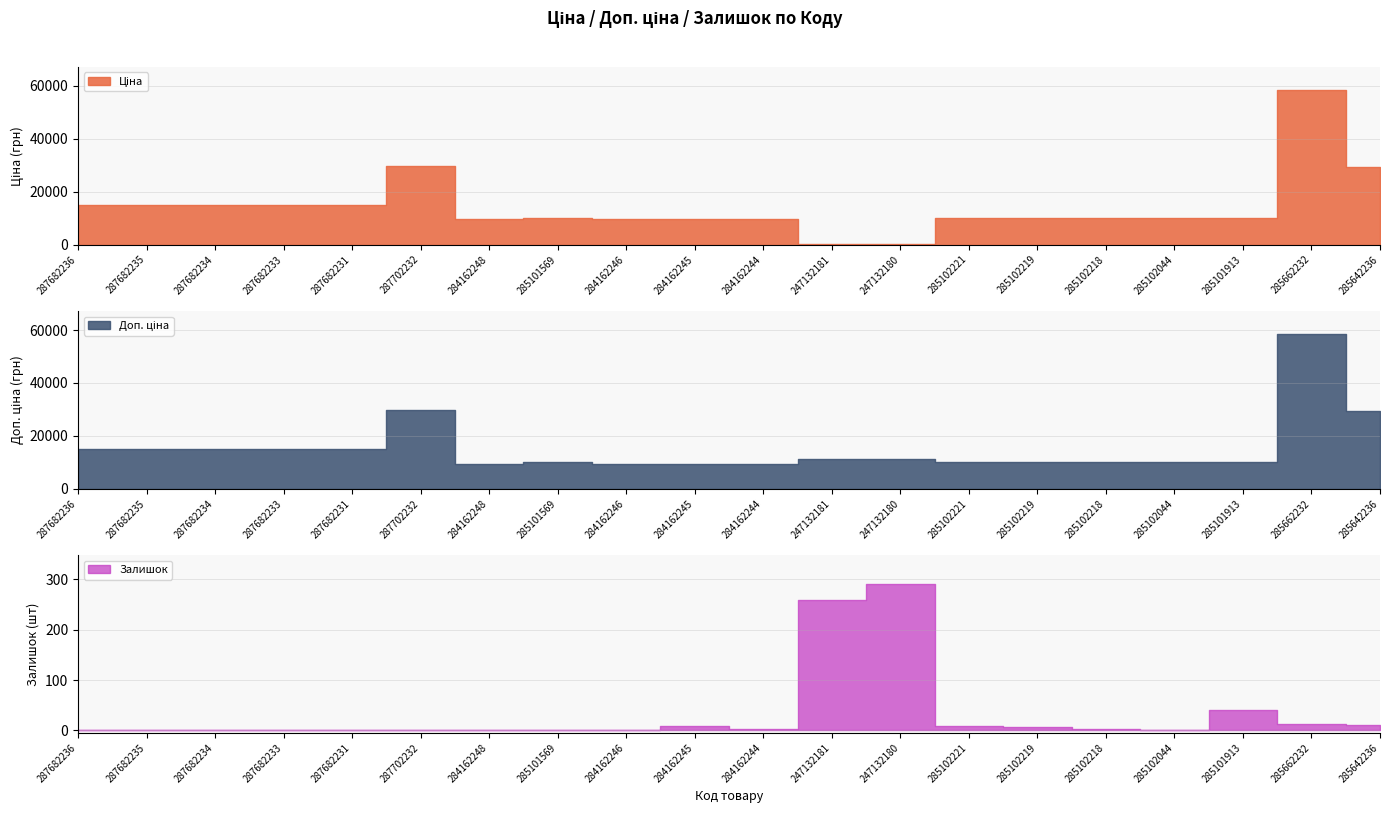

Where is the first local maximum for Ціна?

287702232